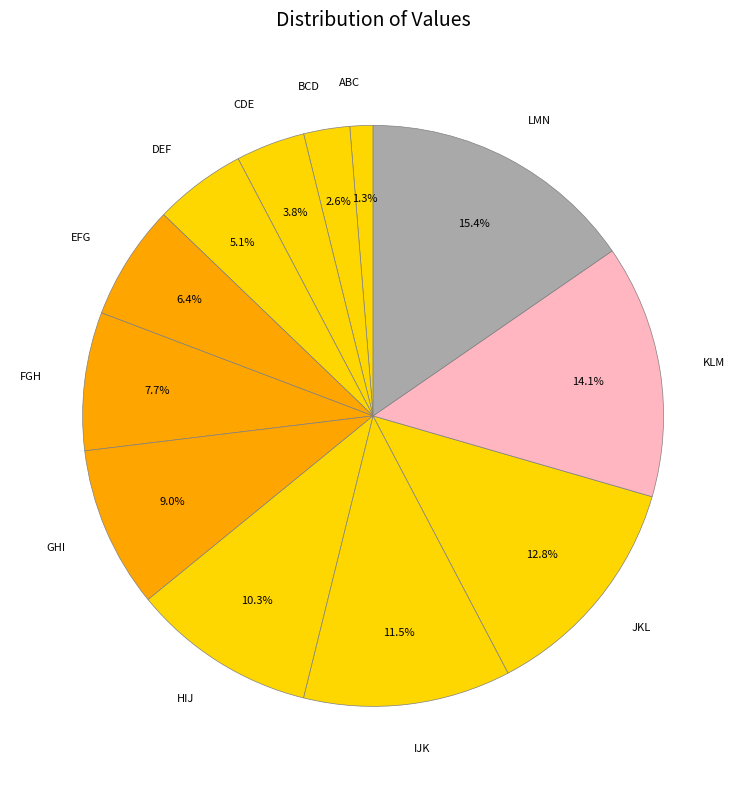

What is the total percentage of FGH and BCD?

10.3%